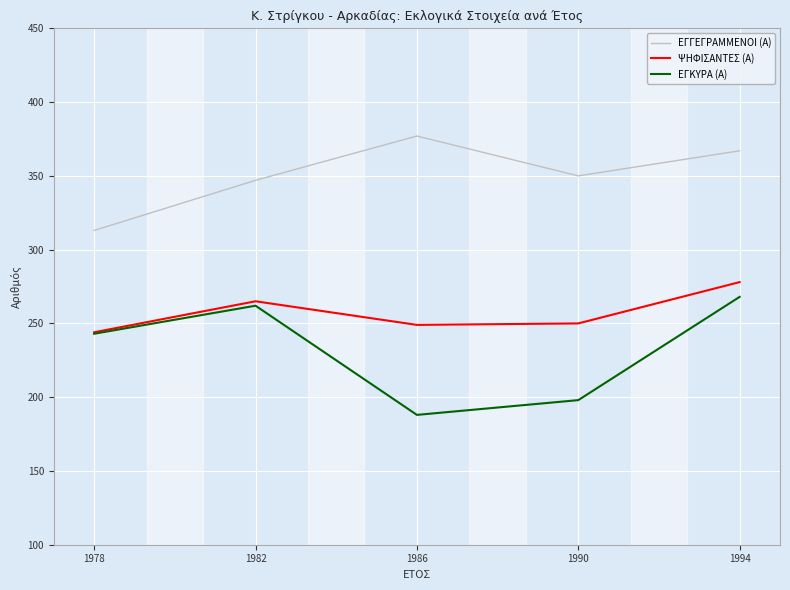

Which series has the largest range (max minus min)?

ΕΓΚΥΡΑ (Α)